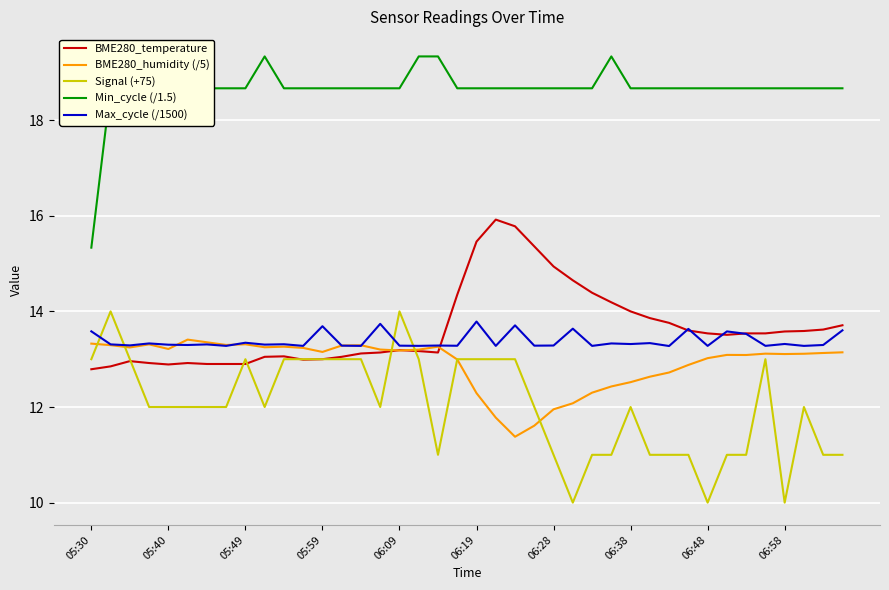

At how many categories does at least one series exceed 18?

39